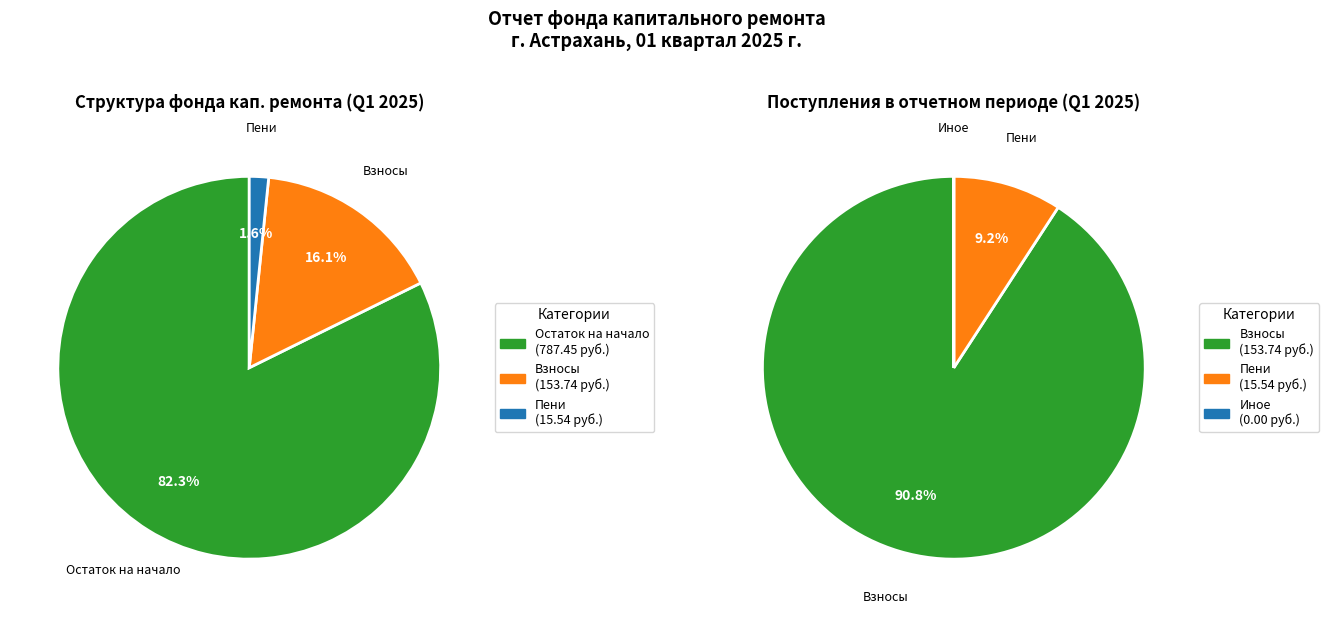

The Поступило в отчетном периоде slice represents 18% of the pie. True or false?

True